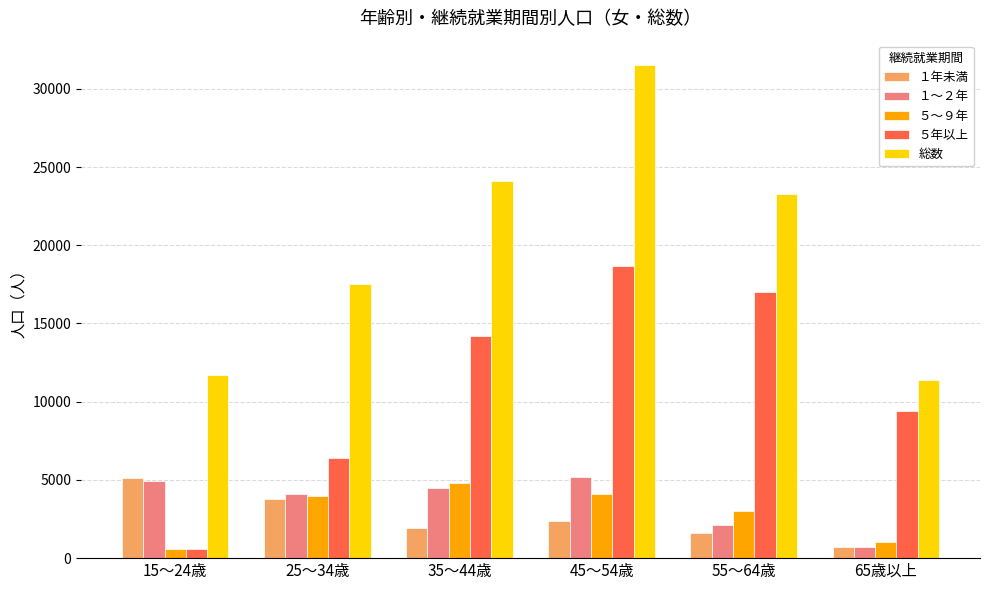

How many groups of bars are there?

6